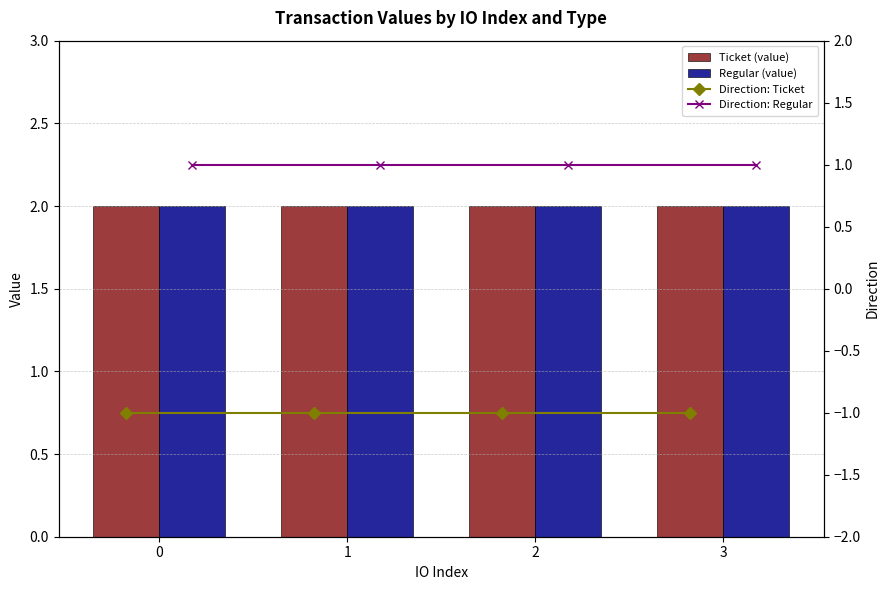

Reading left to right, extract all data points from this chart.

Ticket (value): 2.0	2.0	2.0	2.0
Regular (value): 2.0	2.0	2.0	2.0
Direction: Ticket: -1.0	-1.0	-1.0	-1.0
Direction: Regular: 1.0	1.0	1.0	1.0